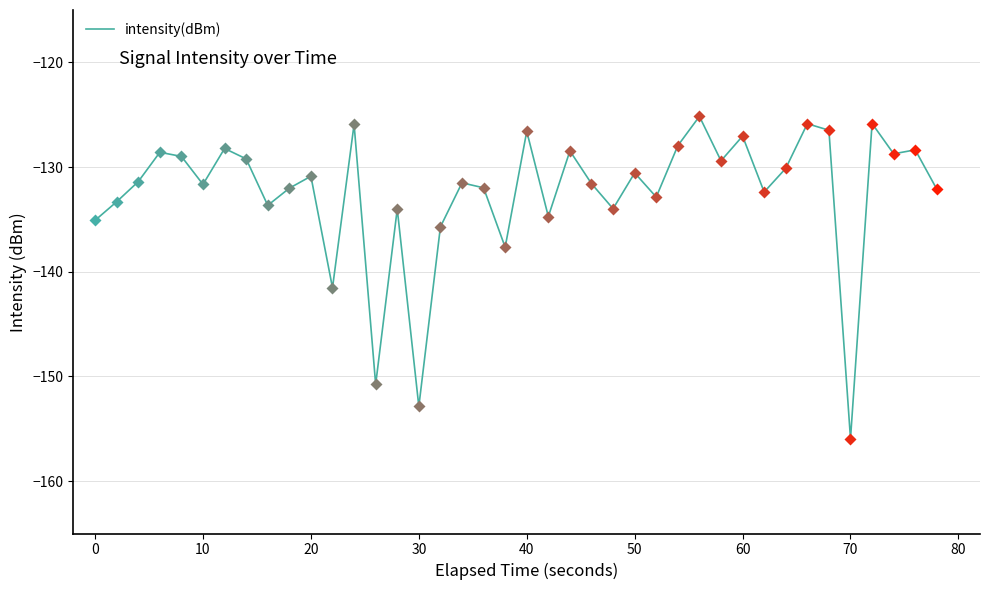

What is the greatest value displayed?

-125.2